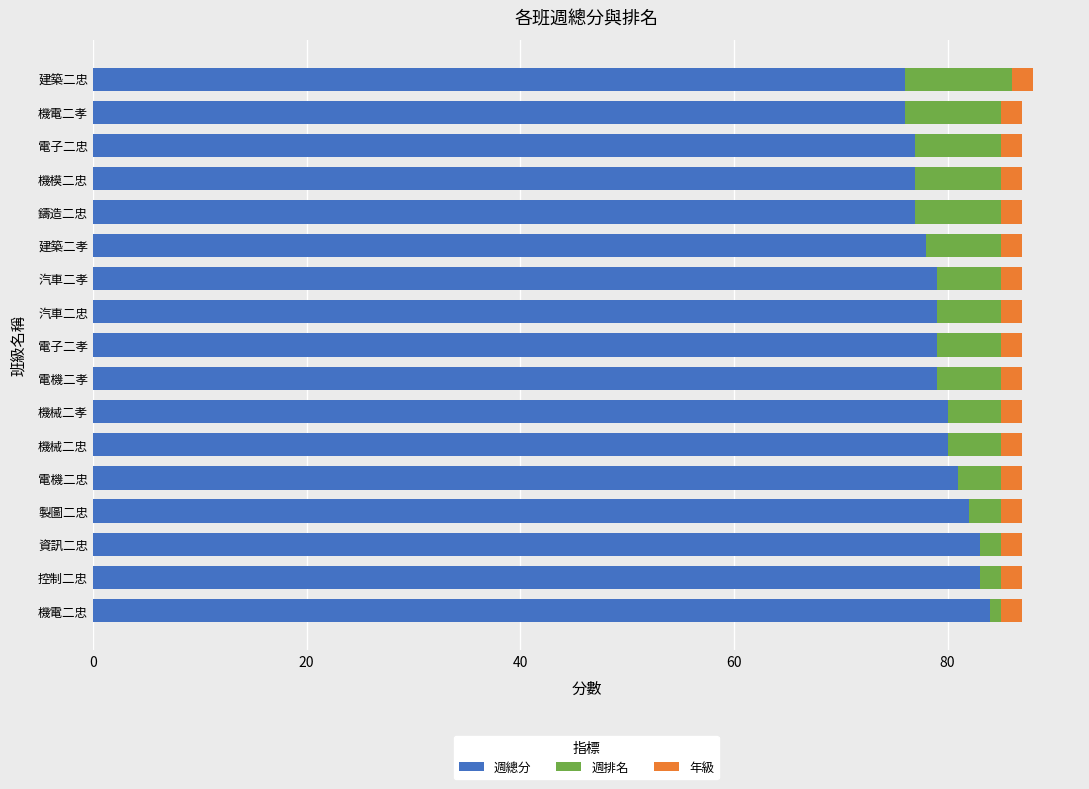

What is the total value across all series at 機模二忠?

87